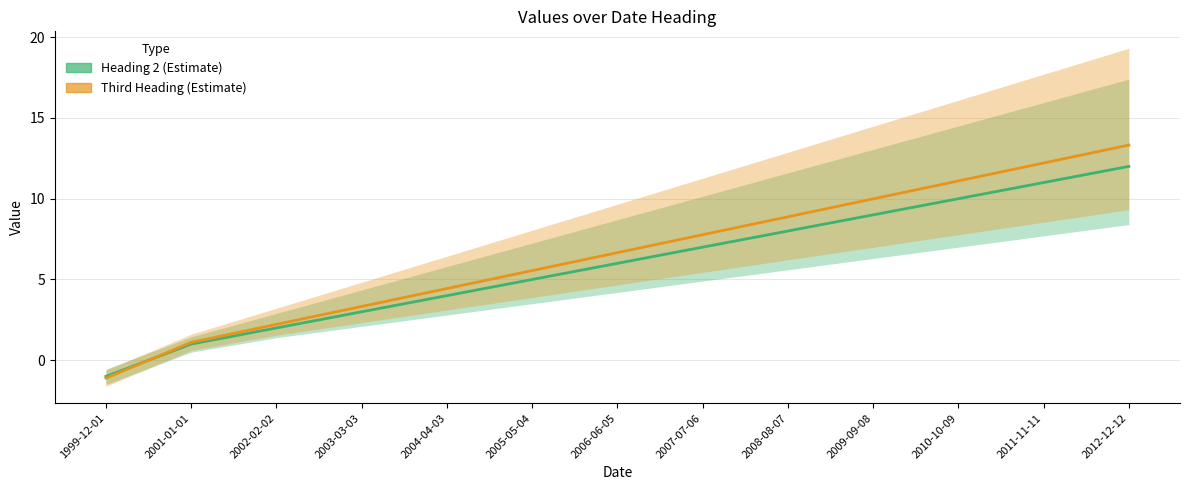

What is the sum of all Heading 2 values?

77.0